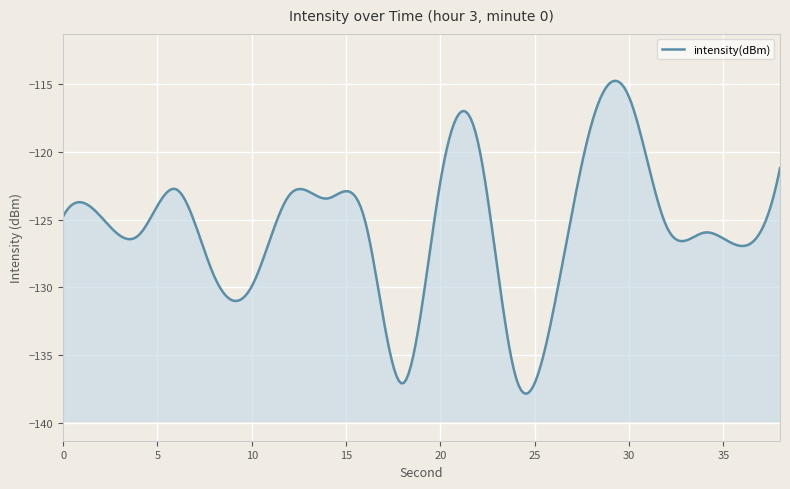

The chart shows a value of -129.9 at 10. True or false?

True